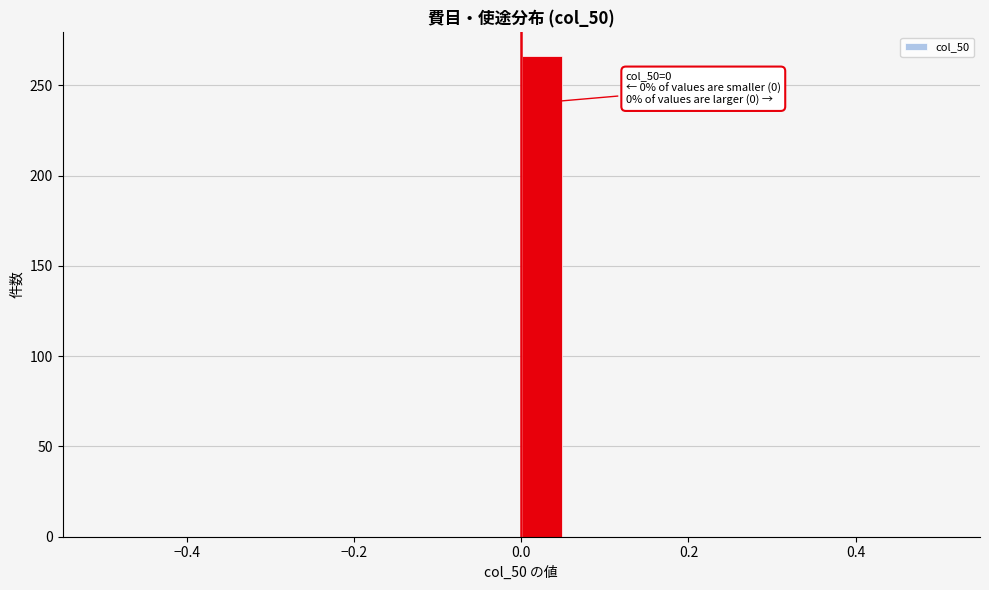

Around what value on the x-axis is the tallest bar? Give the approximate position of its centre, as read against the axis.

0.02